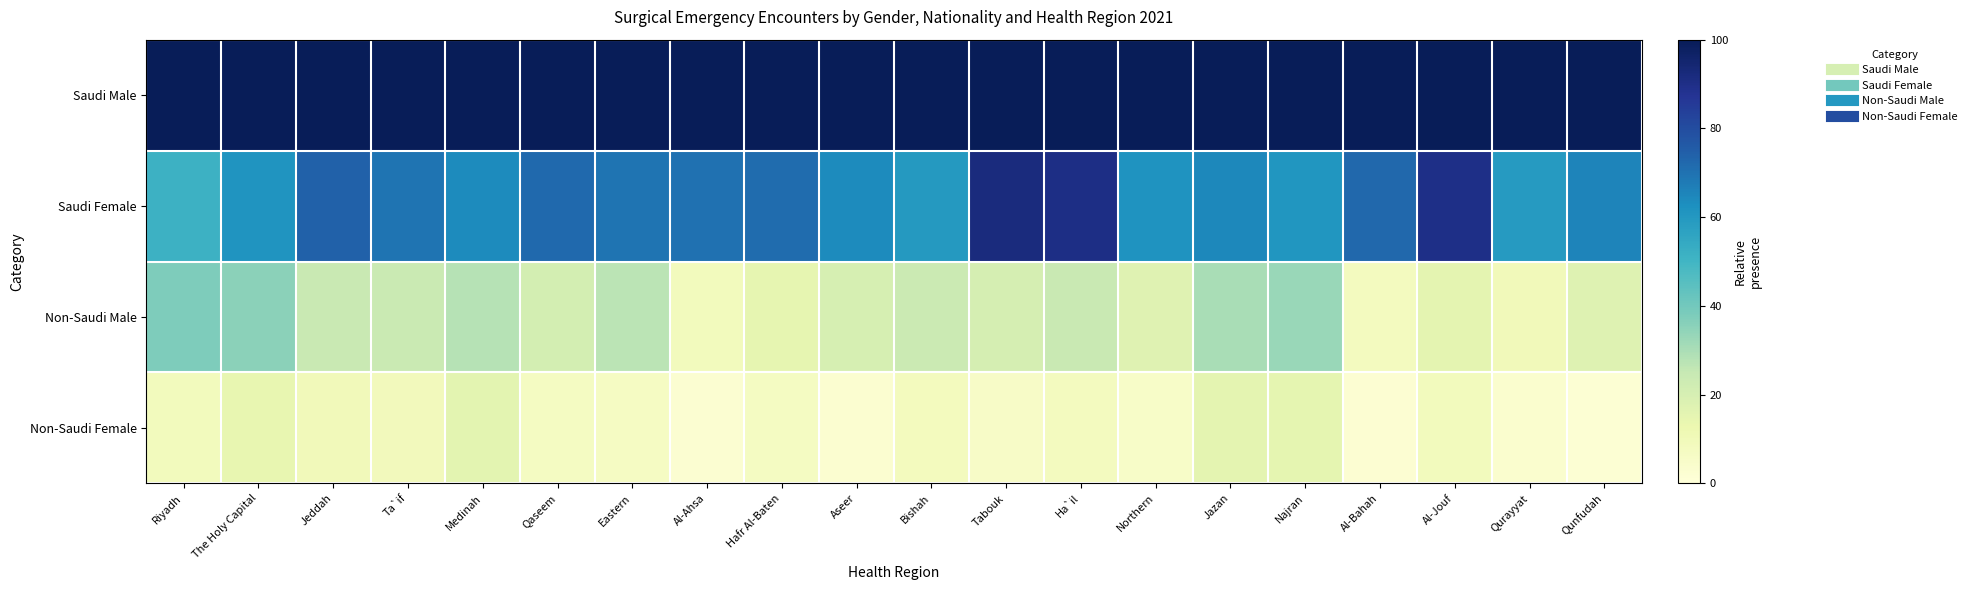

What is the smallest value displayed?

1.8